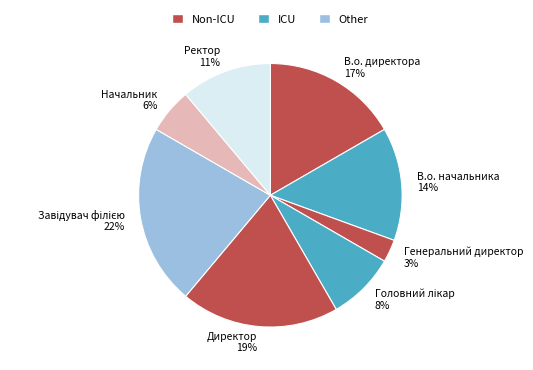

Is the sum of В.о. директора and Генеральний директор greater than half?

No